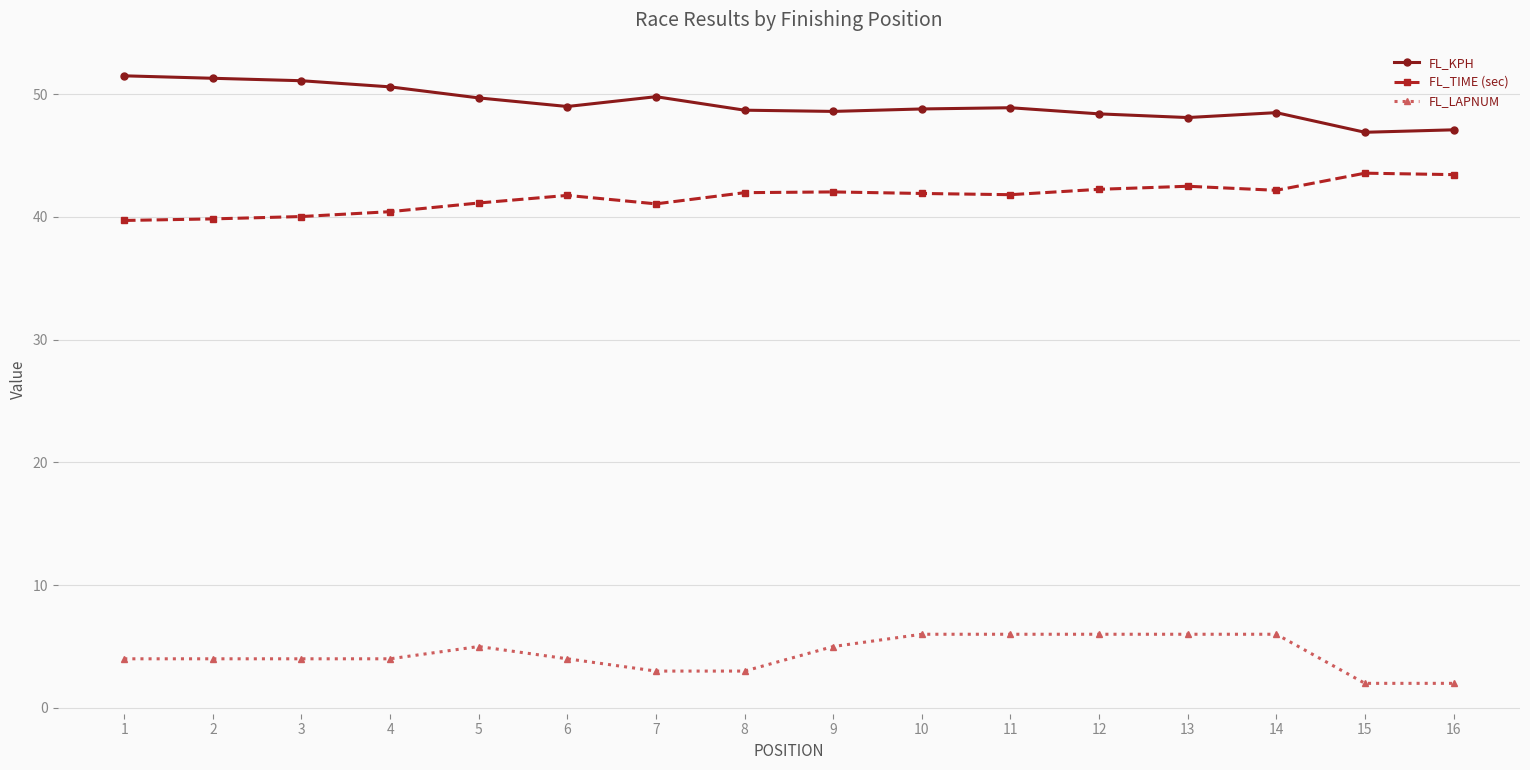

Is it true that FL_LAPNUM equals 0.9 at 7?

False